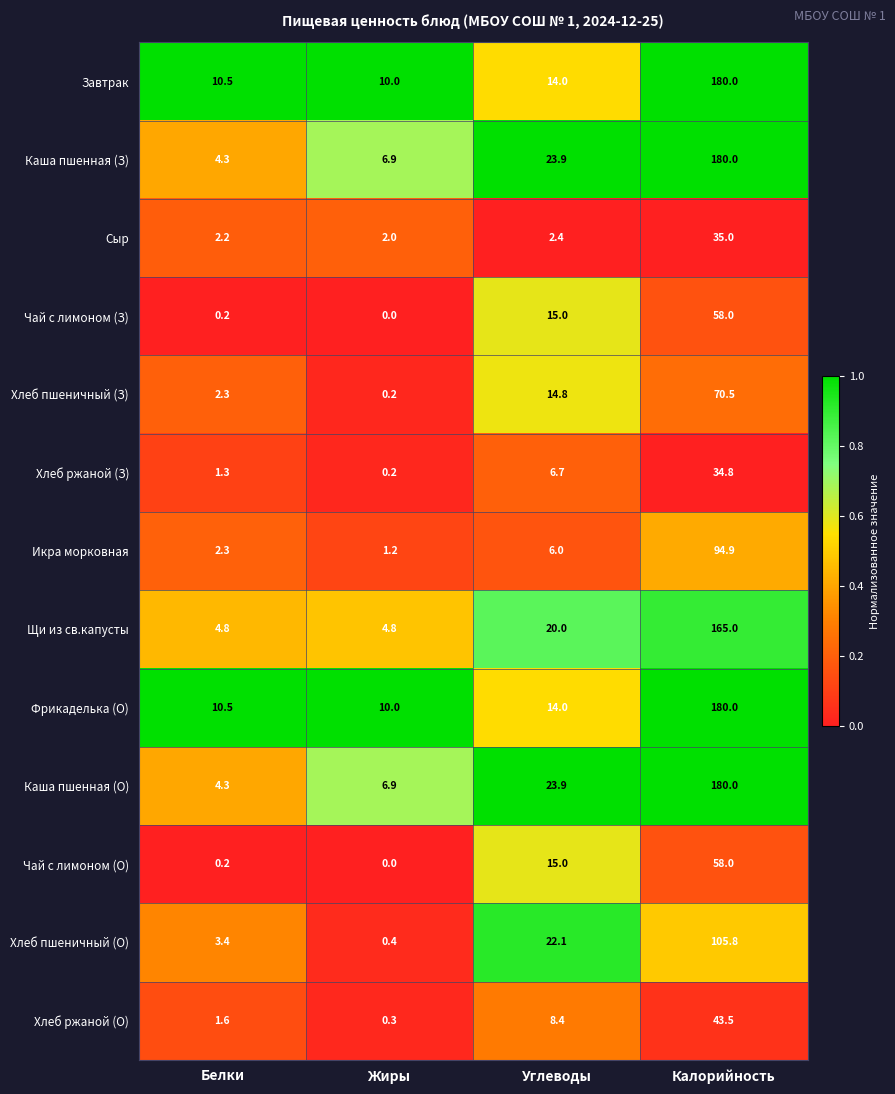

At how many categories does at least one series exceed 0?

4